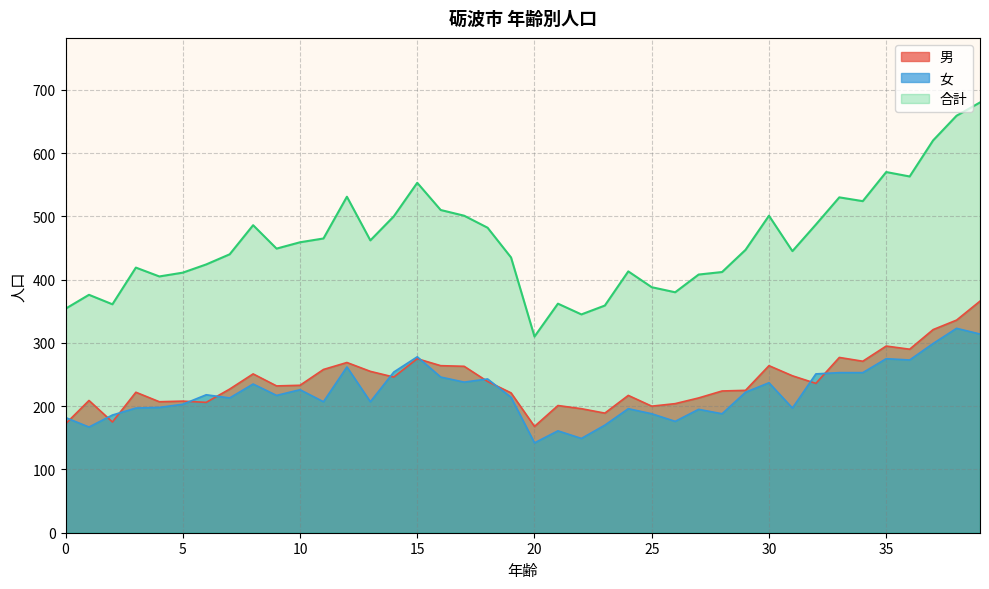

Which series has the largest total across all categories?

合計